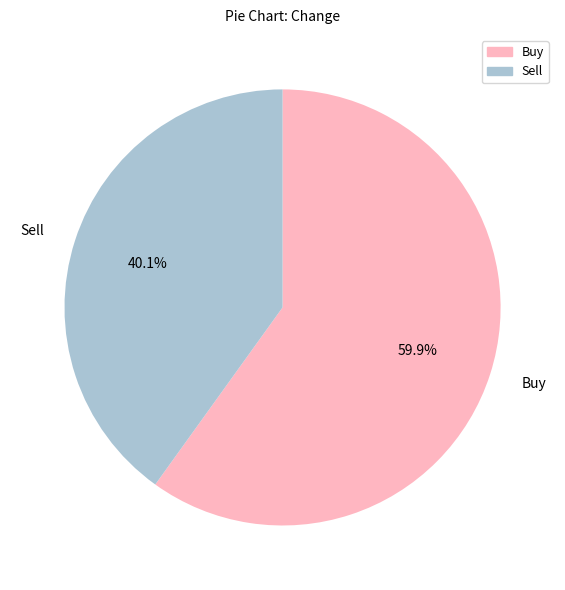

What portion of the pie excludes Buy?

40.1%